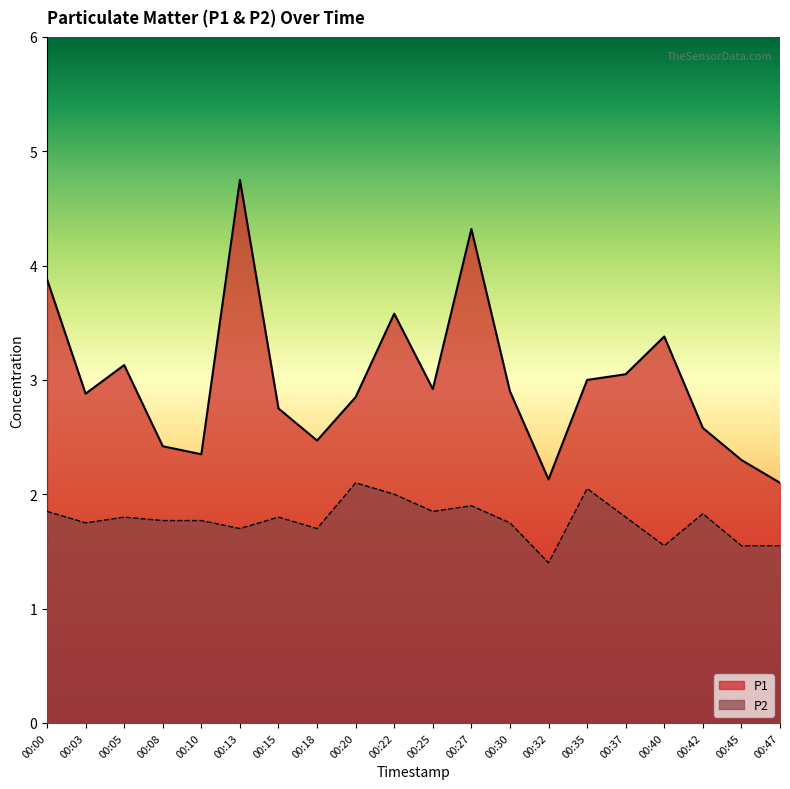

The value of P2 at 00:08 is 1.8. True or false?

True